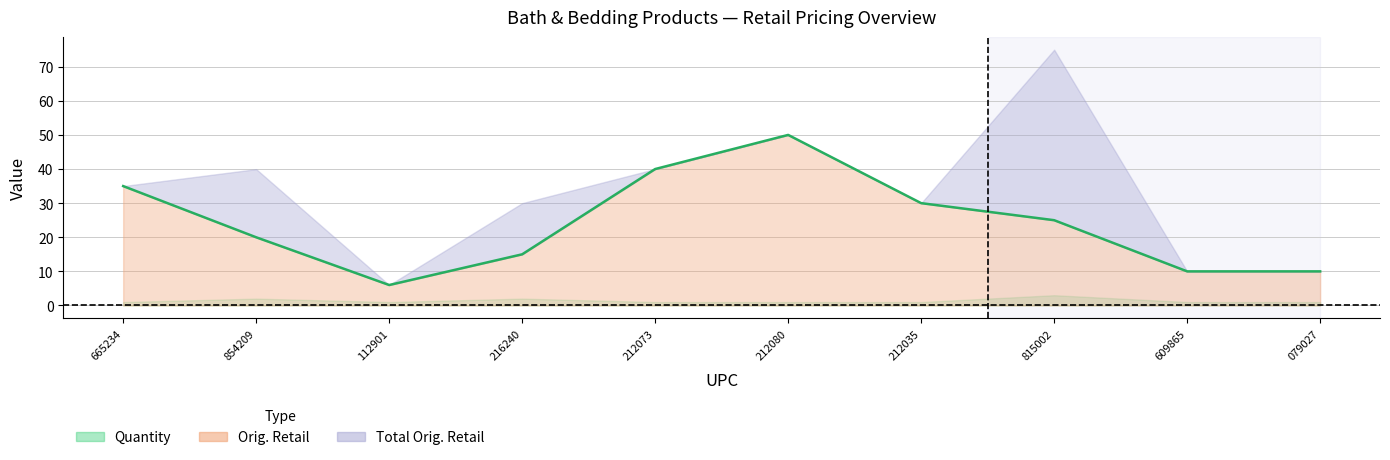

What is the difference between the maximum and second lowest values in the Orig. Retail series?

40.0